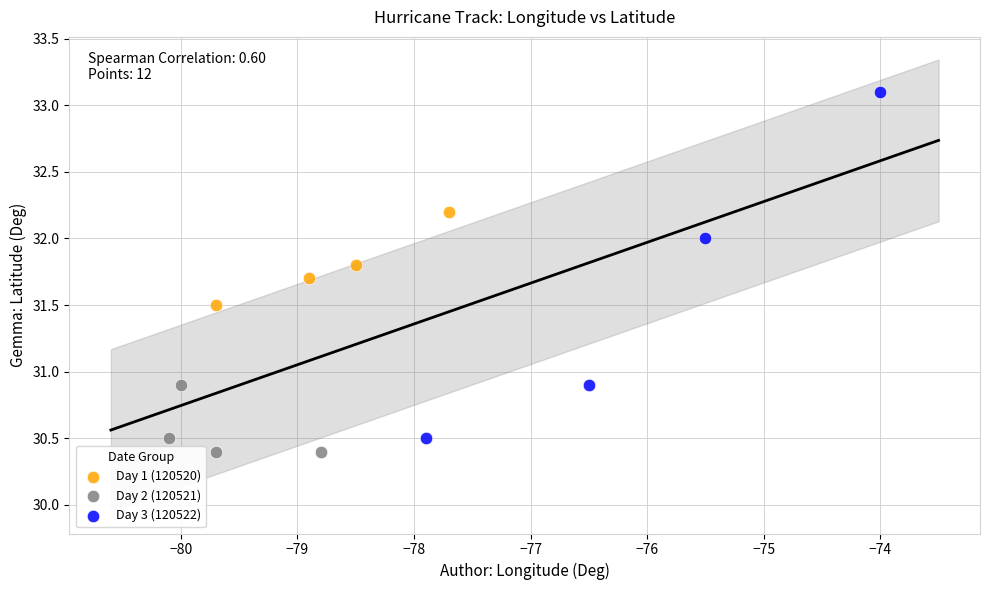

Which series reaches the maximum Y coordinate?

Day 3 (120522)